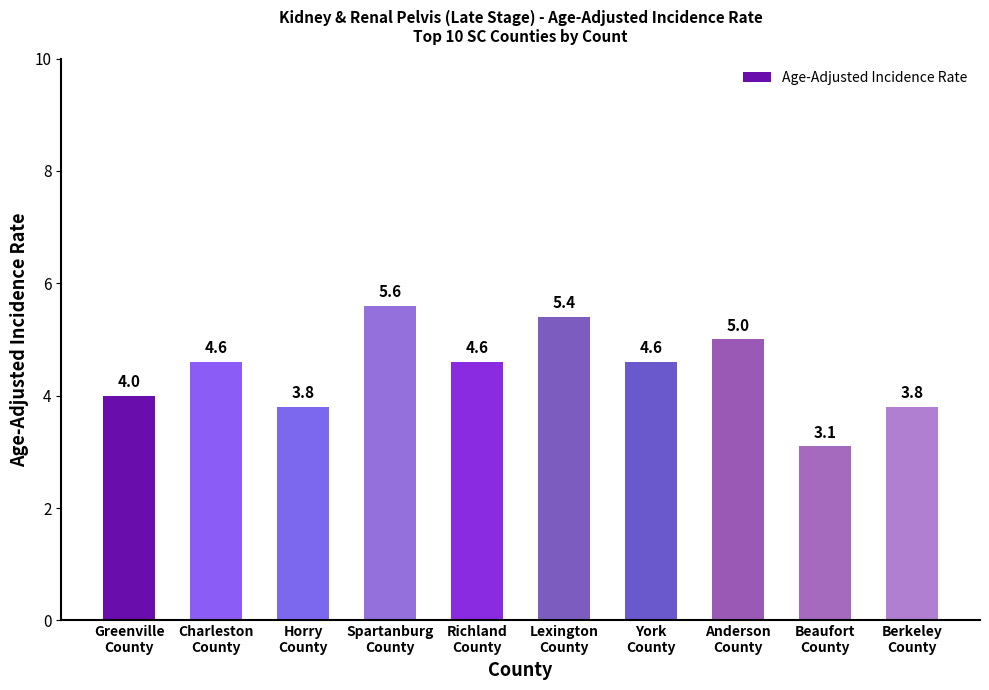

What is the change in value from Horry
County to Lexington
County?

+1.6